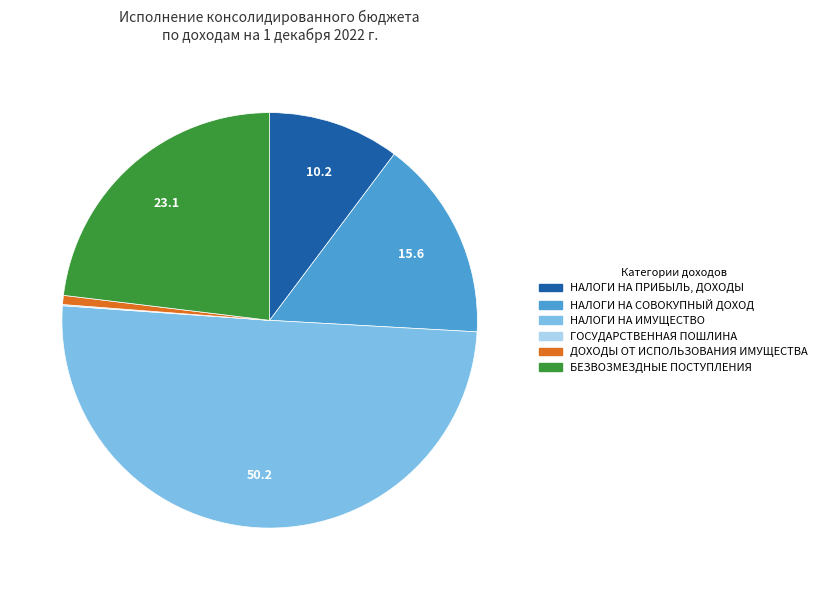

Is it true that НАЛОГИ НА ПРИБЫЛЬ, ДОХОДЫ is 10% of the pie?

True